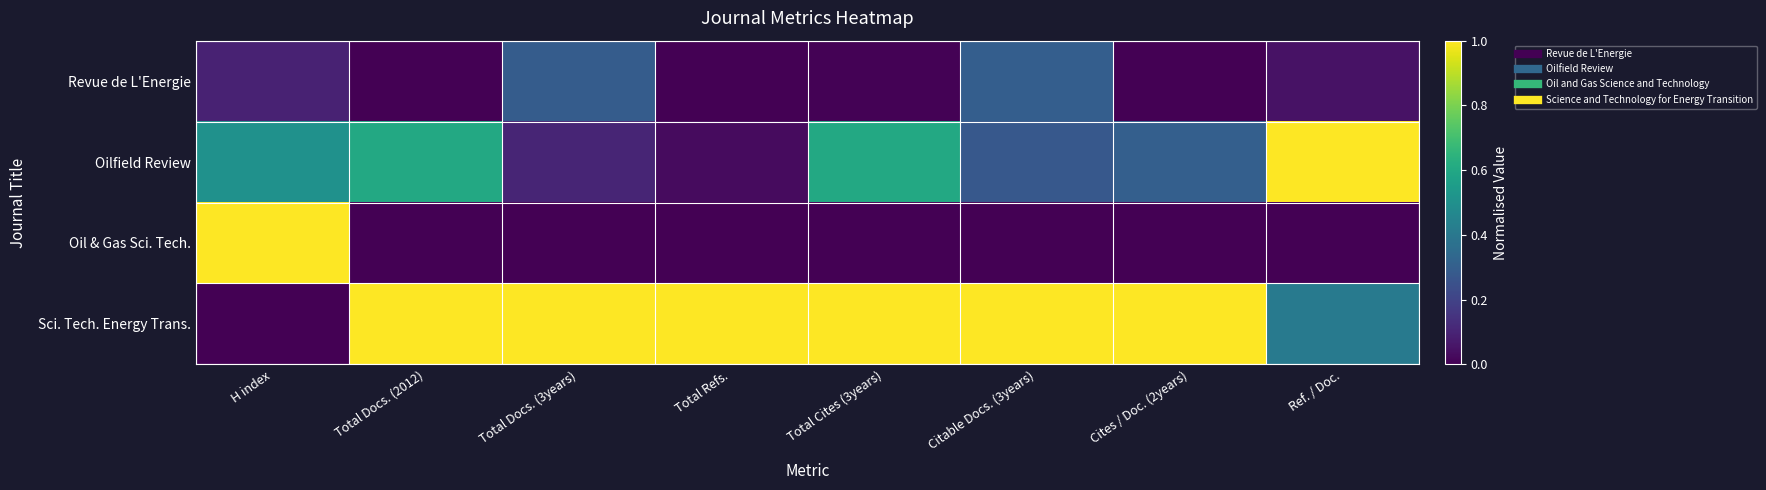

How many categories are shown in the chart?

8